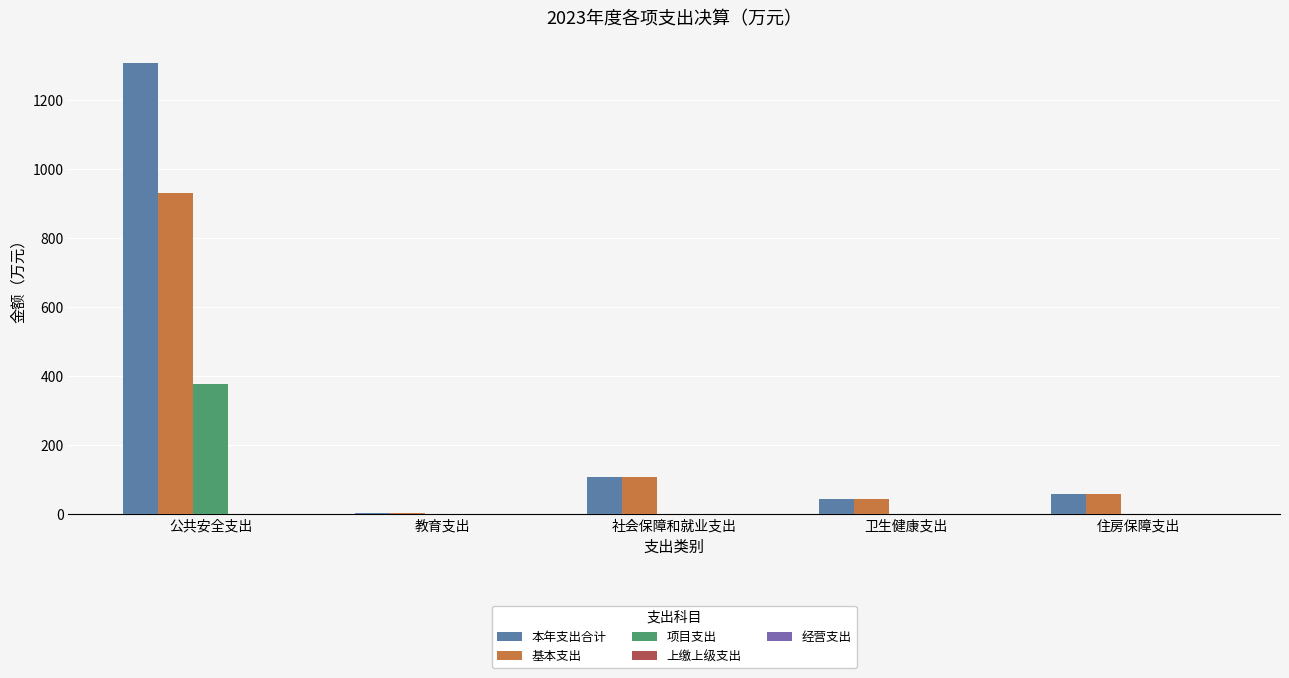

Which series changed the most between 公共安全支出 and 住房保障支出?

本年支出合计